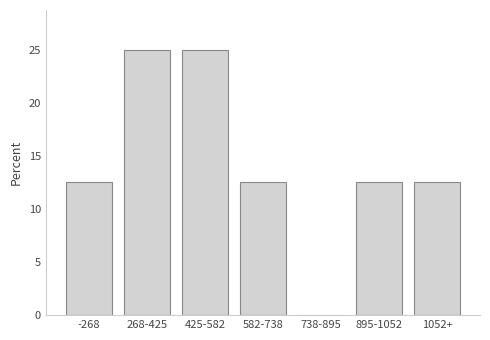

Reading right to left, list all the values displayed in this chart.

1052+=12.5	895-1052=12.5	738-895=0.0	582-738=12.5	425-582=25.0	268-425=25.0	-268=12.5